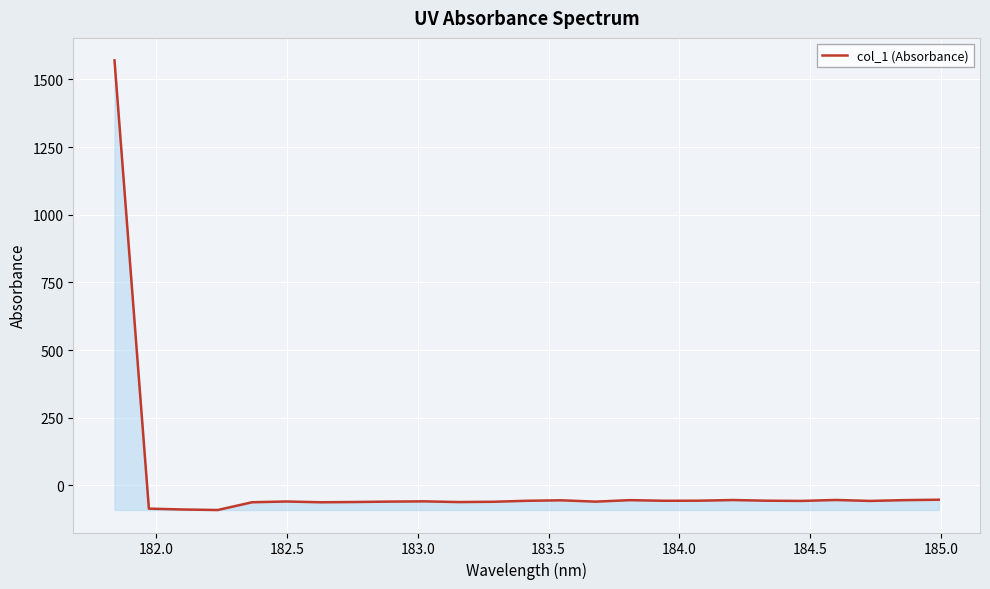

How many lines are shown in the chart?

1